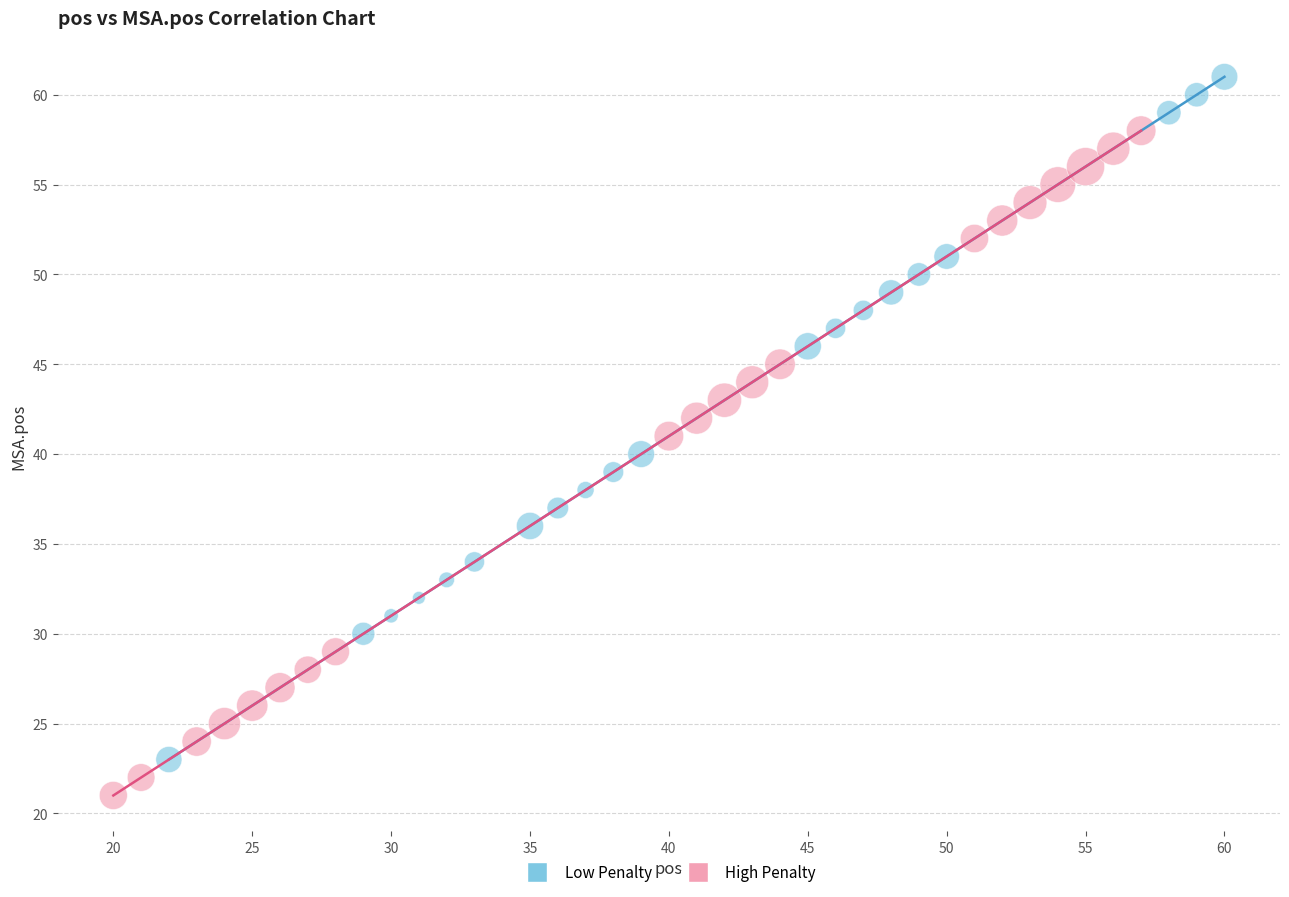

Which series has the largest Y range (max minus min)?

Low Penalty